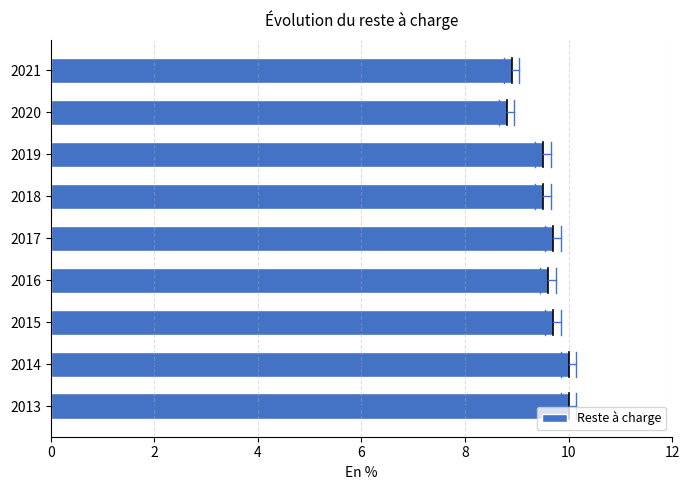

Does the chart contain stacked bars?

No